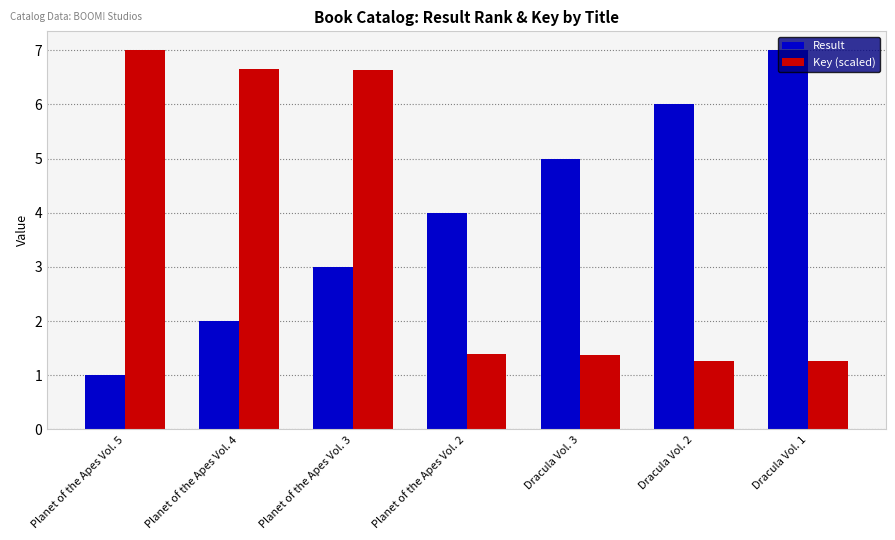

What is the lowest value of the Result series?

1.0